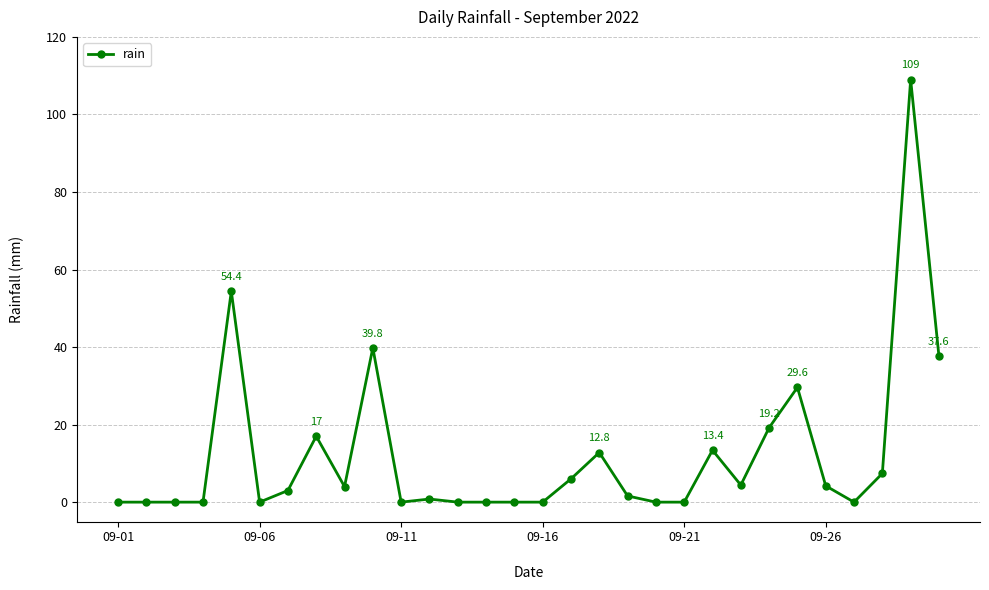

What is the difference between the maximum and minimum values?

109.0